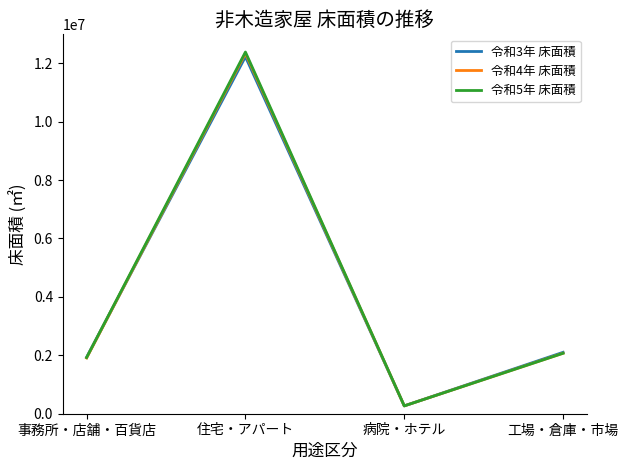

What is the total value across all series at 工場・倉庫・市場?

6244840